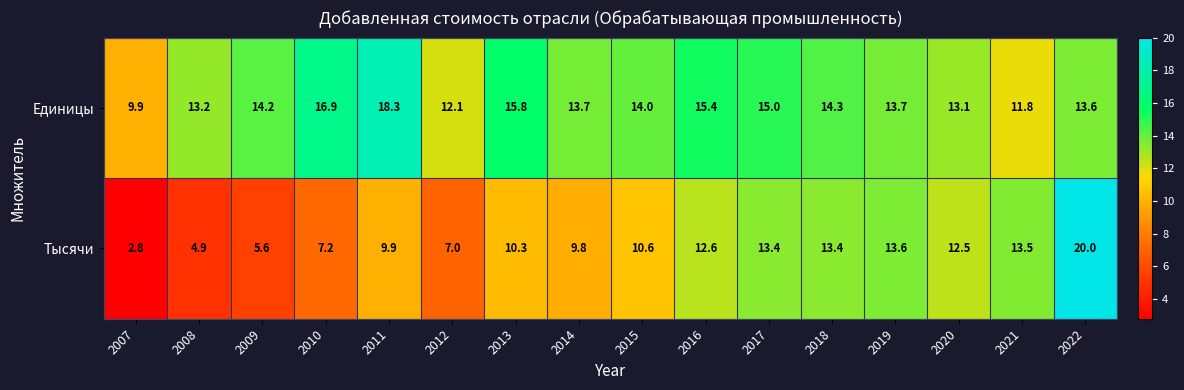

Is it true that Единицы equals 2.6 at 2007?

False